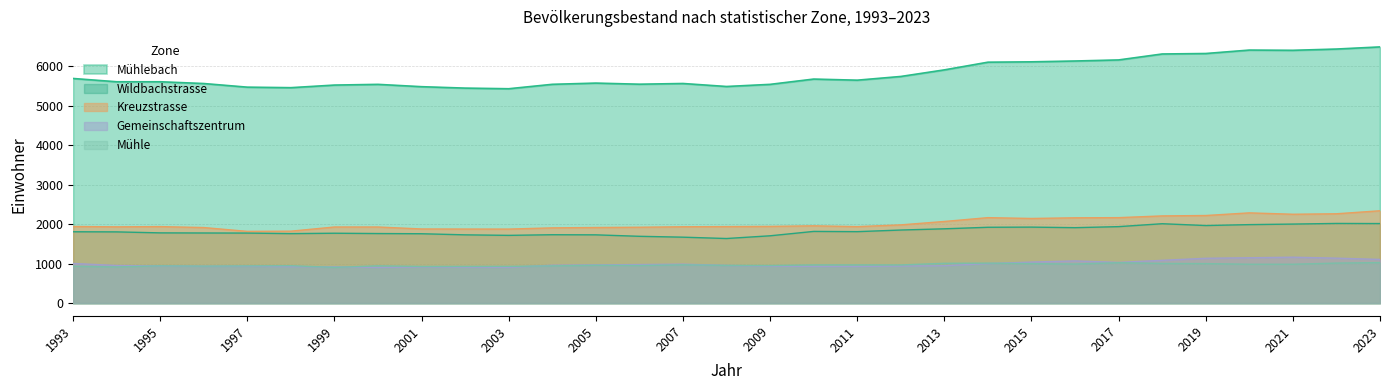

At which category does Gemeinschaftszentrum reach its first local peak?

1997